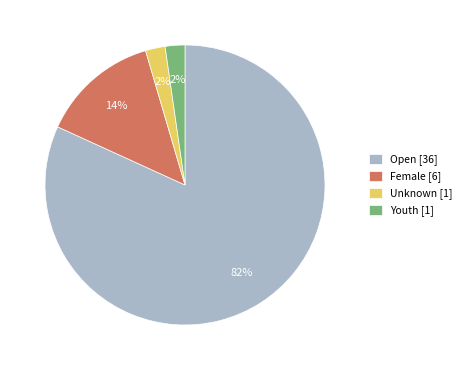

To the nearest percent, what is the average slice percentage?

25%